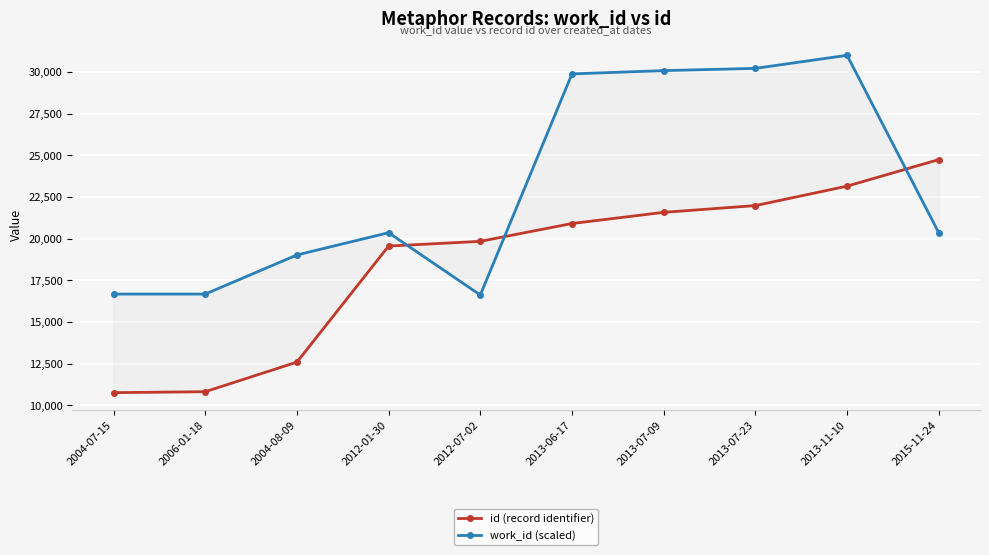

Which label corresponds to the largest value in the chart?

2013-11-10